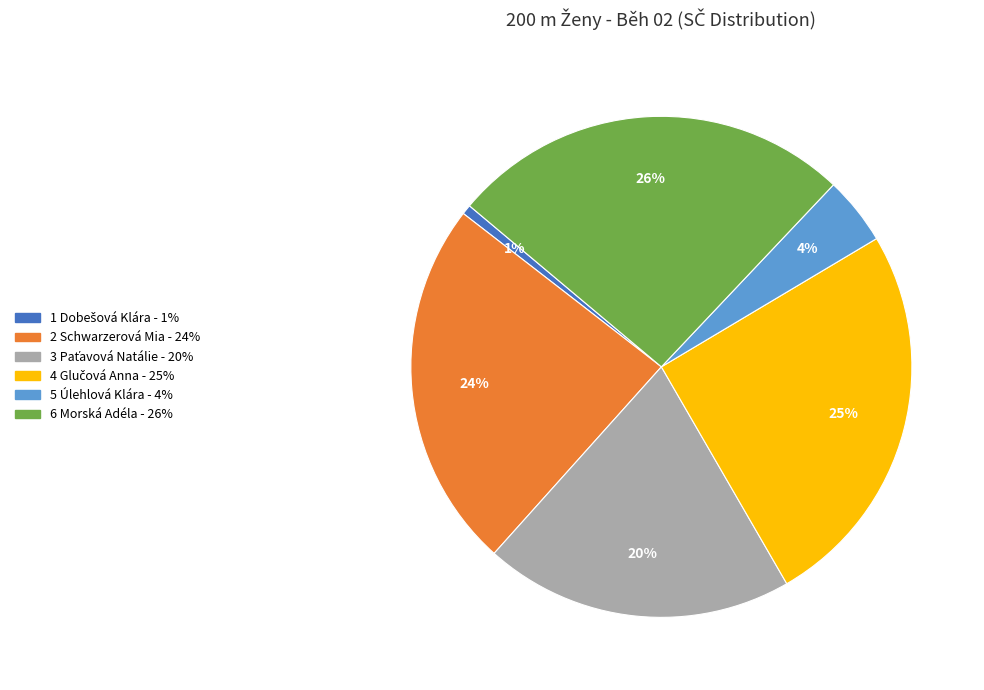

Is there a majority slice in this chart?

No